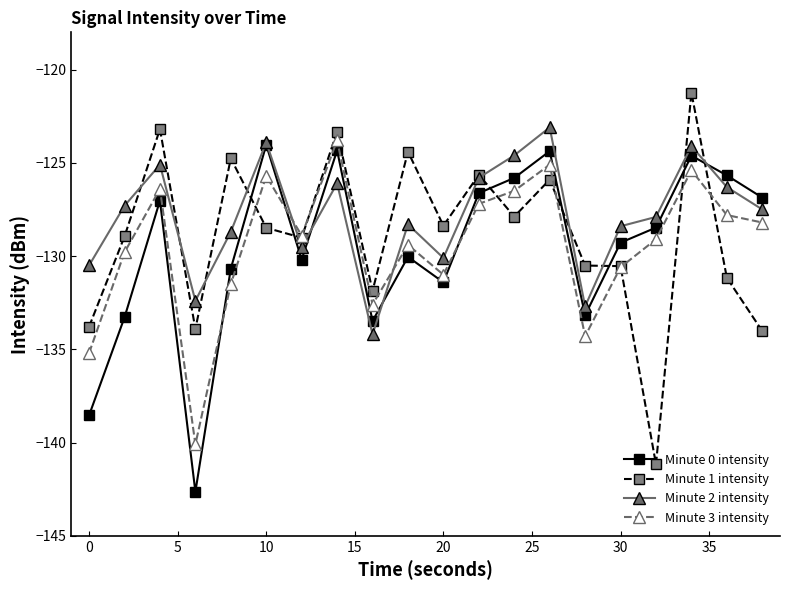

Which series has the widest spread of values?

Minute 1 intensity